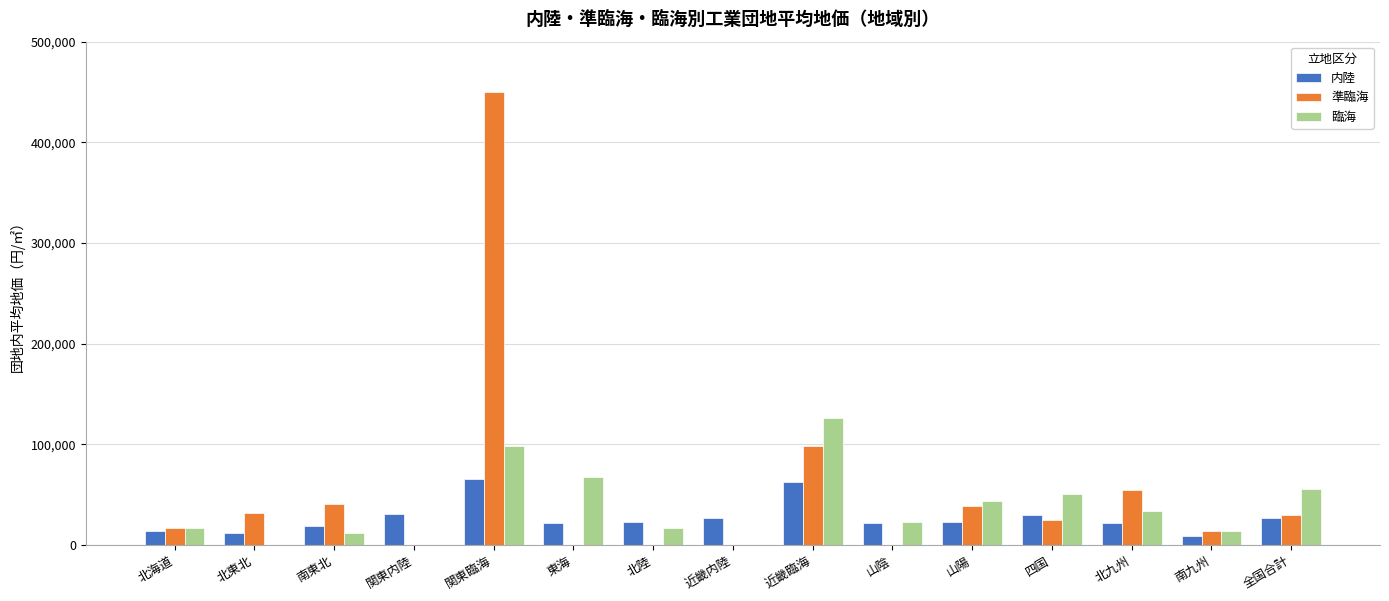

What is the total value across all series at 関東内陸?

30800